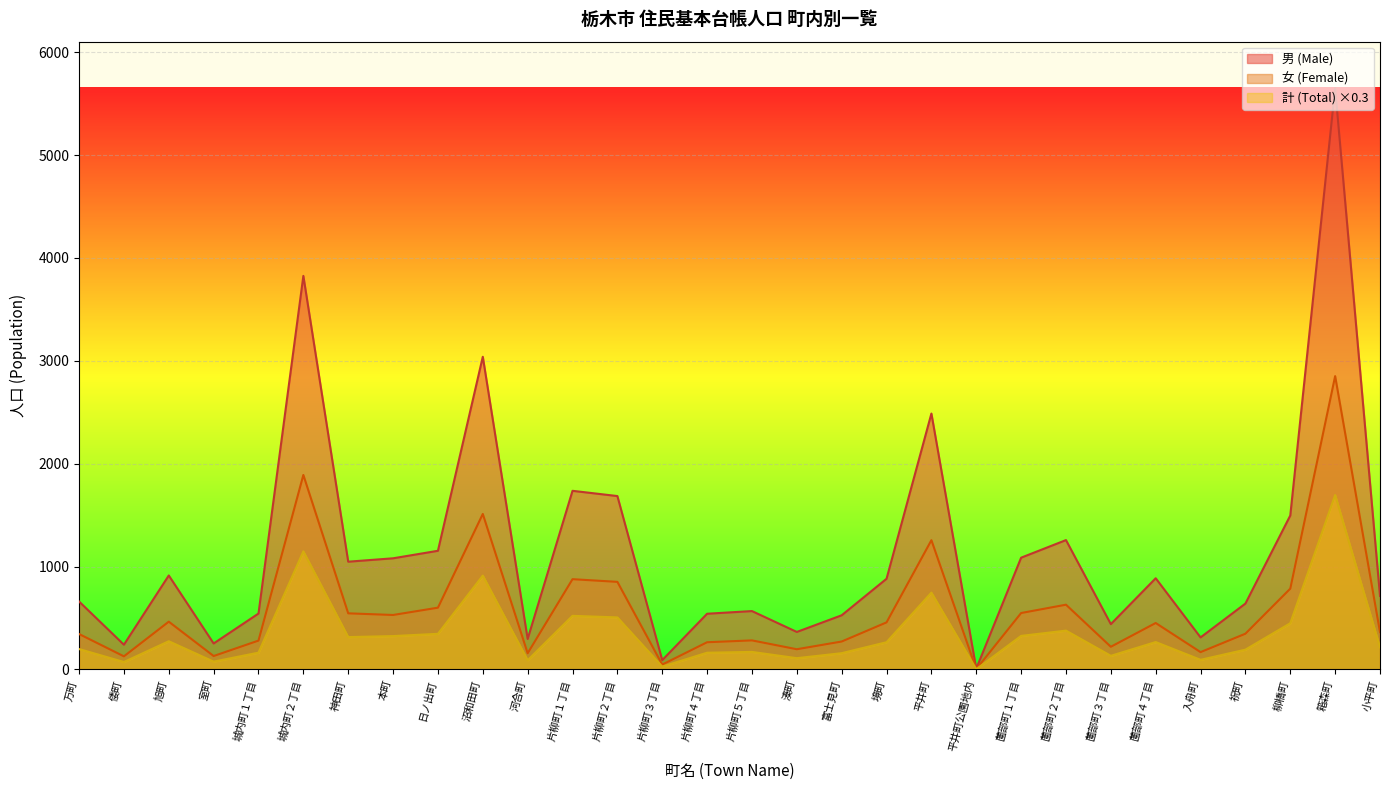

List the series in order of their overall mean, lowest first.

計 (Total) ×0.3, 女 (Female), 男 (Male)